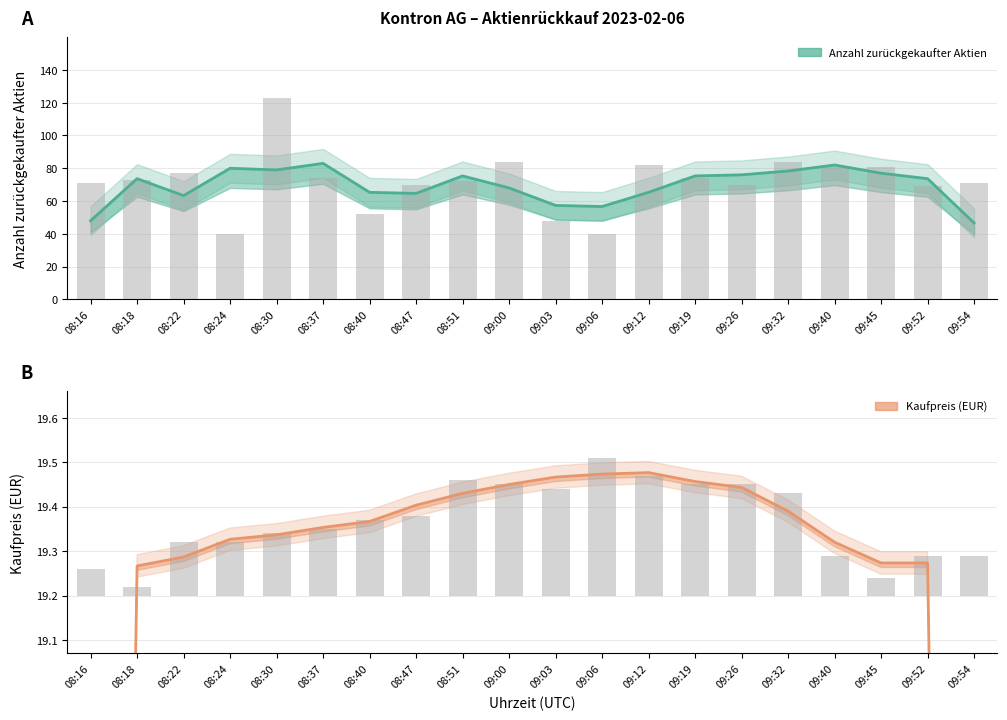

What is the difference between the maximum and minimum values in the Anzahl zurückgekaufter Aktien series?

36.3